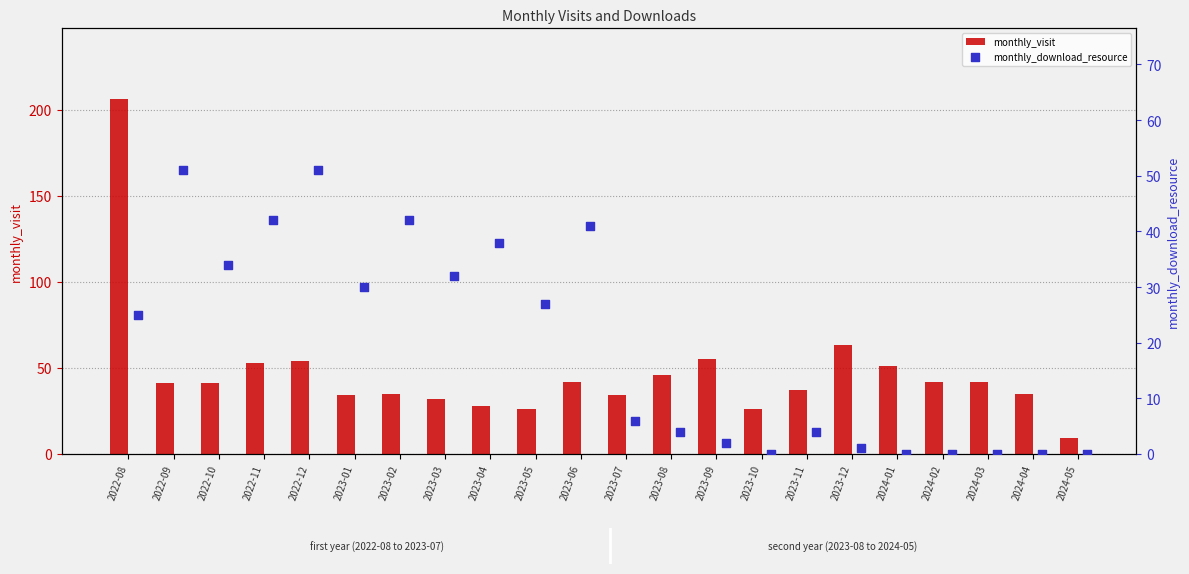

What is the average value of the monthly_visit series?

47